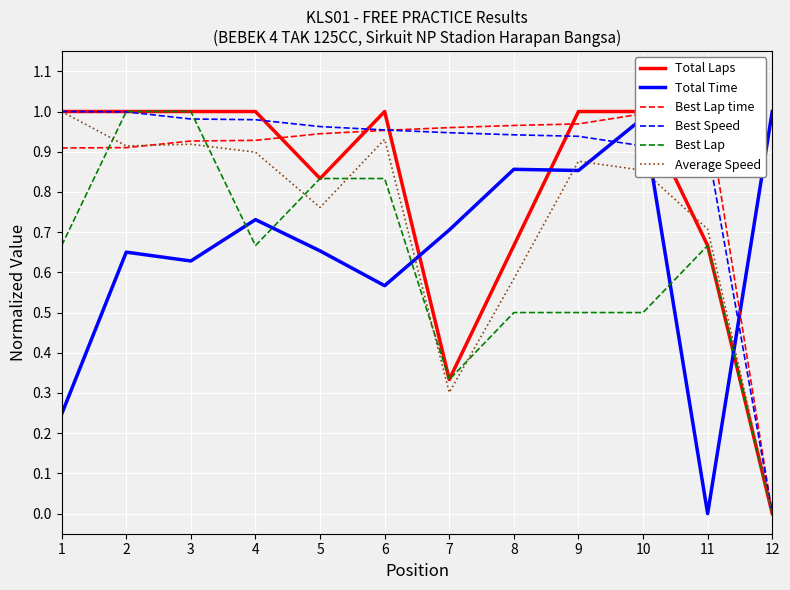

What are all the series names shown in the legend?

Total Laps, Total Time, Best Lap time, Best Speed, Best Lap, Average Speed